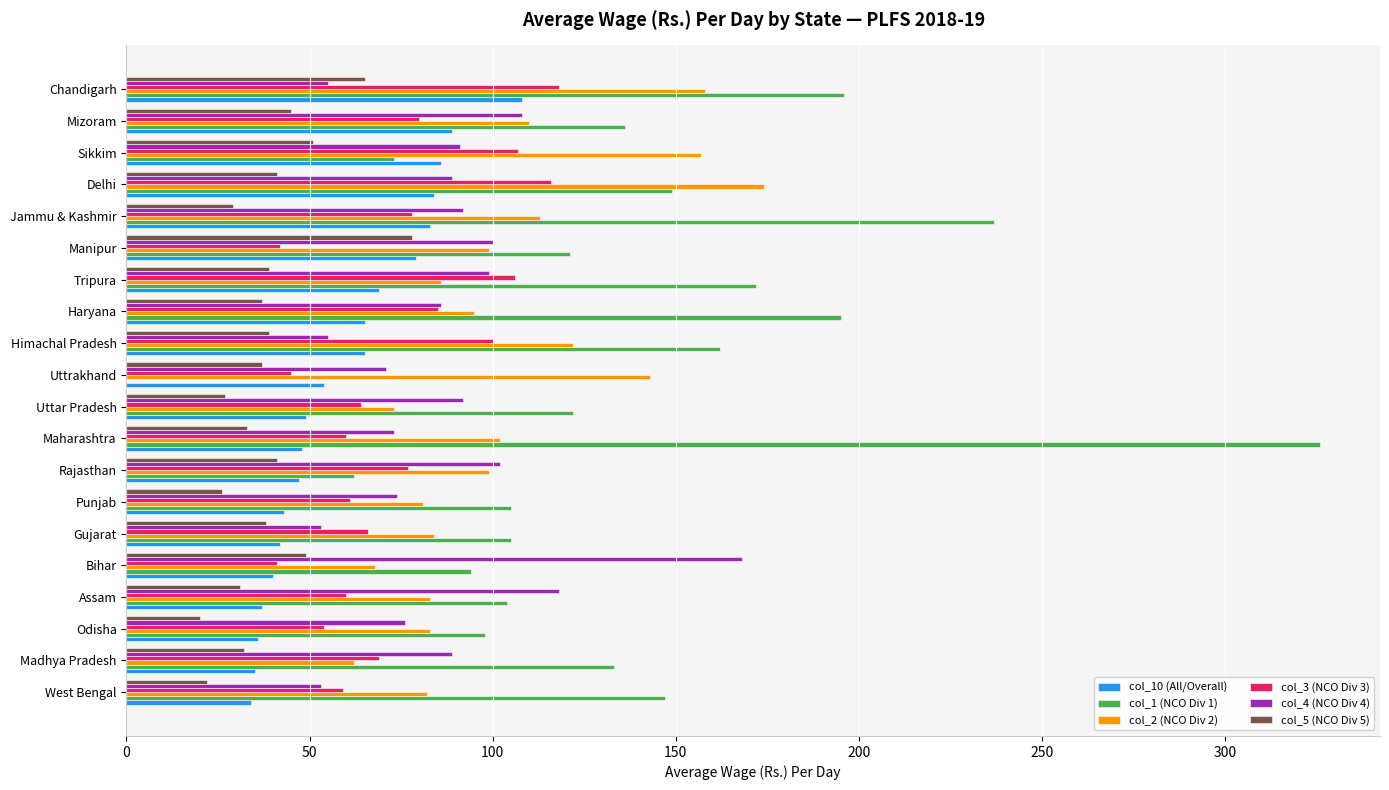

True or false: col_2 (NCO Div 2) has a value of 55 at Assam.

False